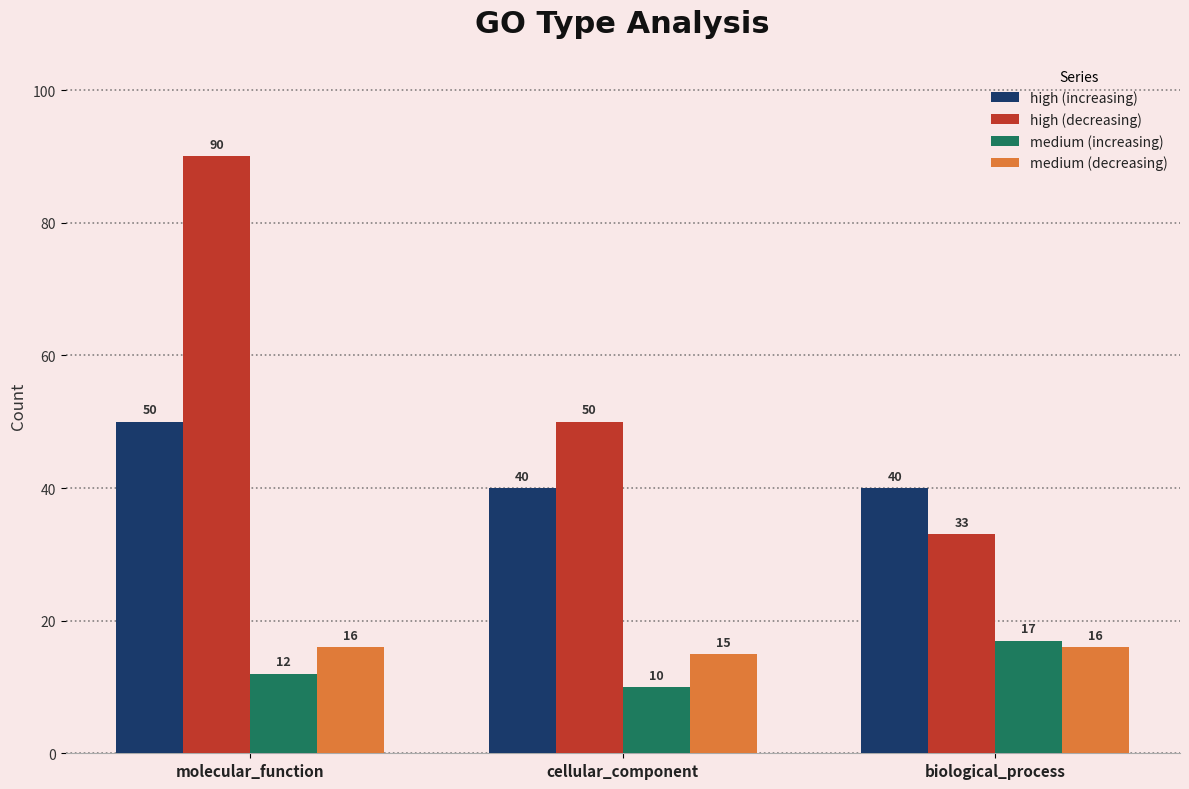

At how many categories does at least one series exceed 81?

1